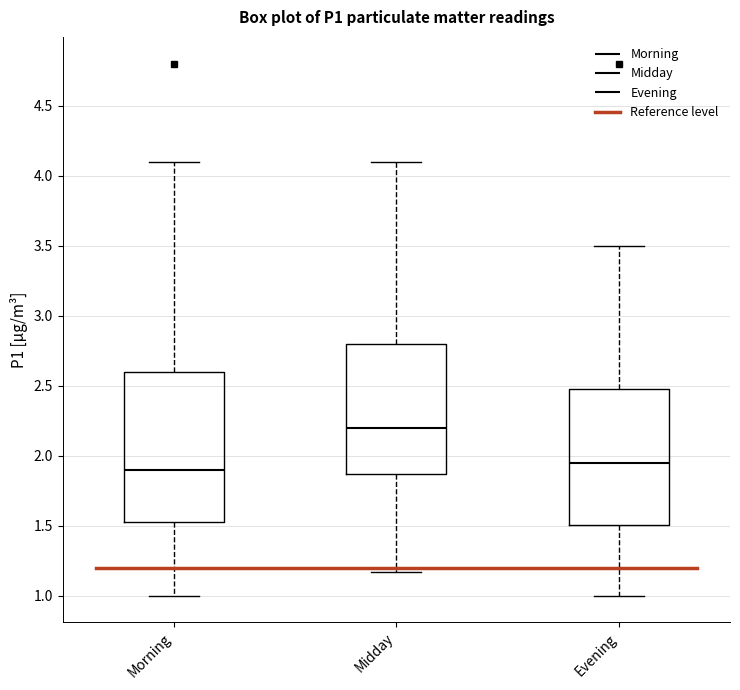

Reading left to right, read every box against the y-axis: the position of its median line, the range the box covers, and the ends of its whiskers. The values are not printed on the chart, so give them approximately, as read against the axis.

Morning: median 1.90, box 1.55 to 2.60, whiskers 1.00 to 4.10
Midday: median 2.20, box 1.85 to 2.80, whiskers 1.15 to 4.10
Evening: median 1.95, box 1.50 to 2.50, whiskers 1.00 to 3.50